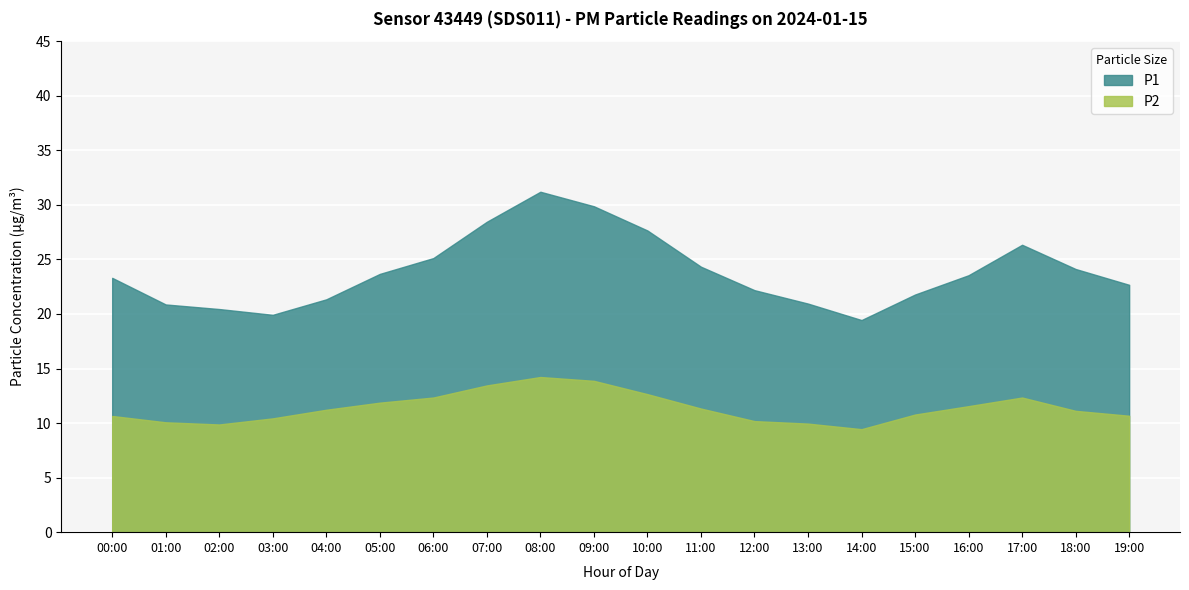

Which category has the highest value across all series?

08:00